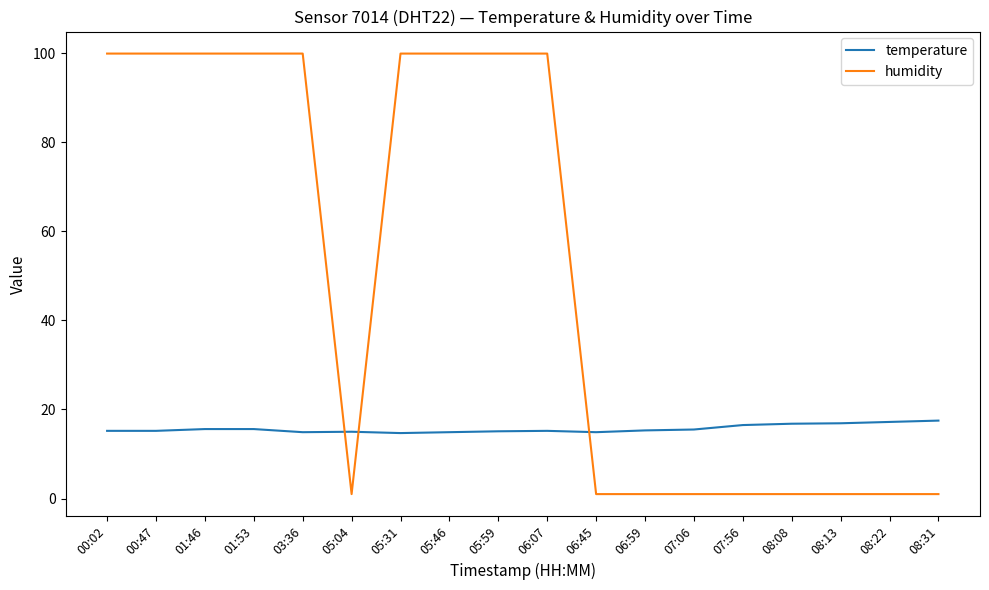

Rank the series by their maximum value, from highest to lowest.

humidity, temperature